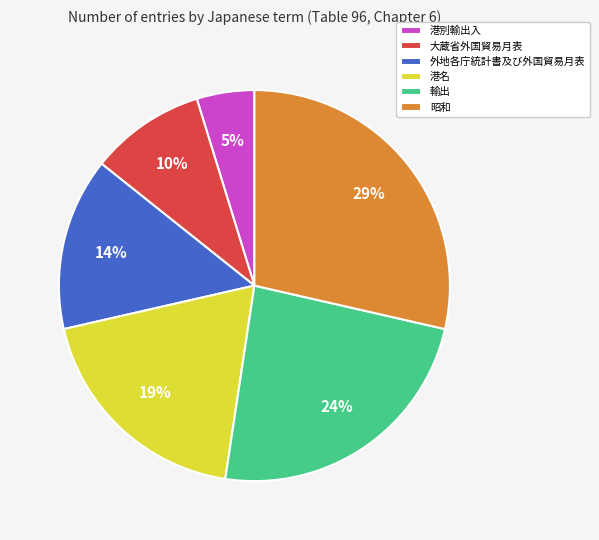

Rank the categories by value from lowest to highest.

港別輸出入, 大蔵省外国貿易月表, 外地各庁統計書及び外国貿易月表, 港名, 輸出, 昭和